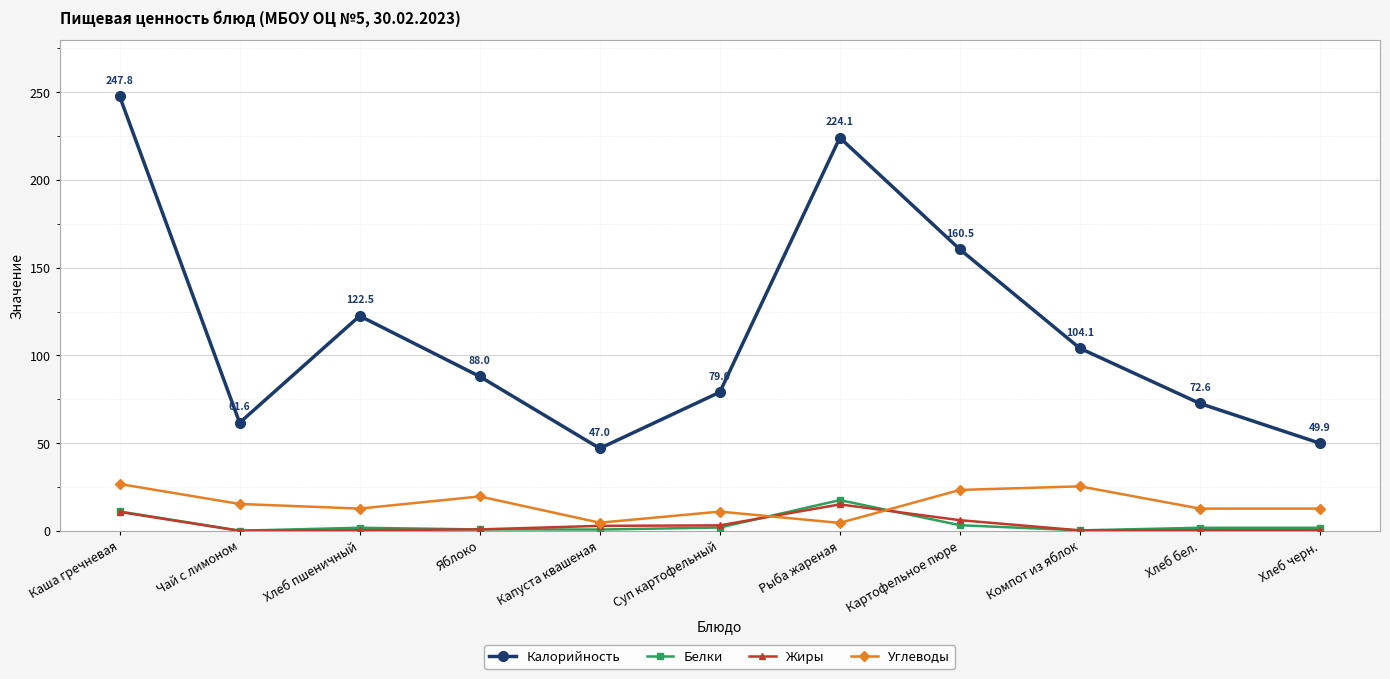

At which label does Белки first exceed 1?

Каша гречневая